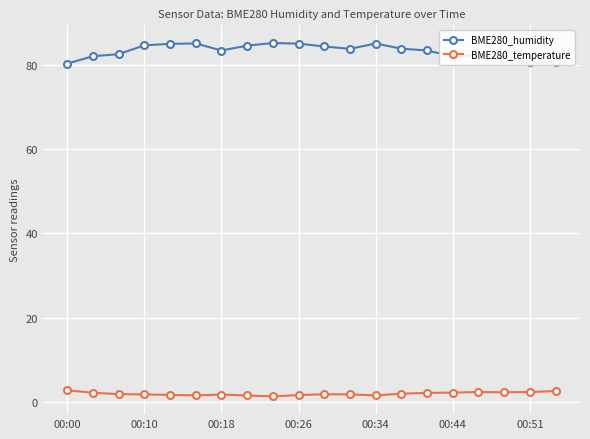

Does the chart have visible grid lines?

Yes